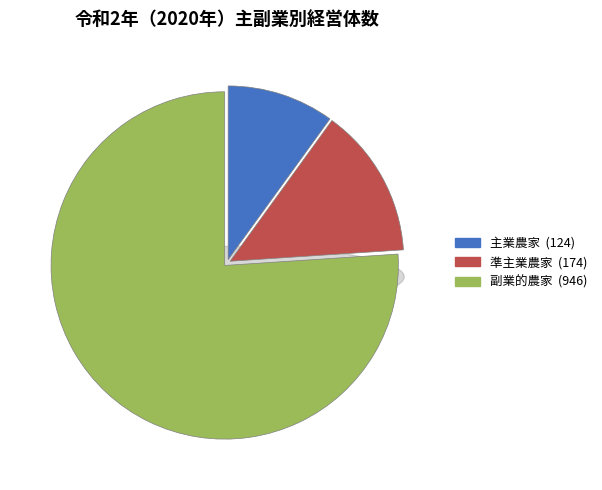

What is the change in value from 準主業農家 to 副業的農家?

+772